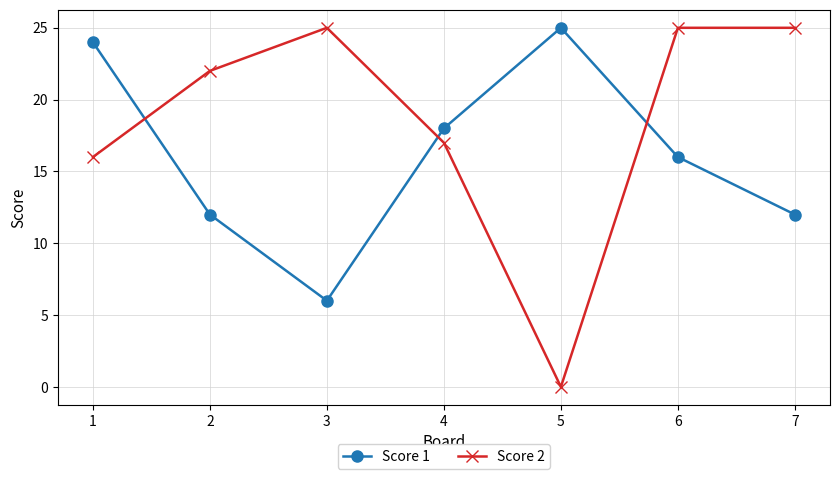

Which category has the lowest value across all series?

5